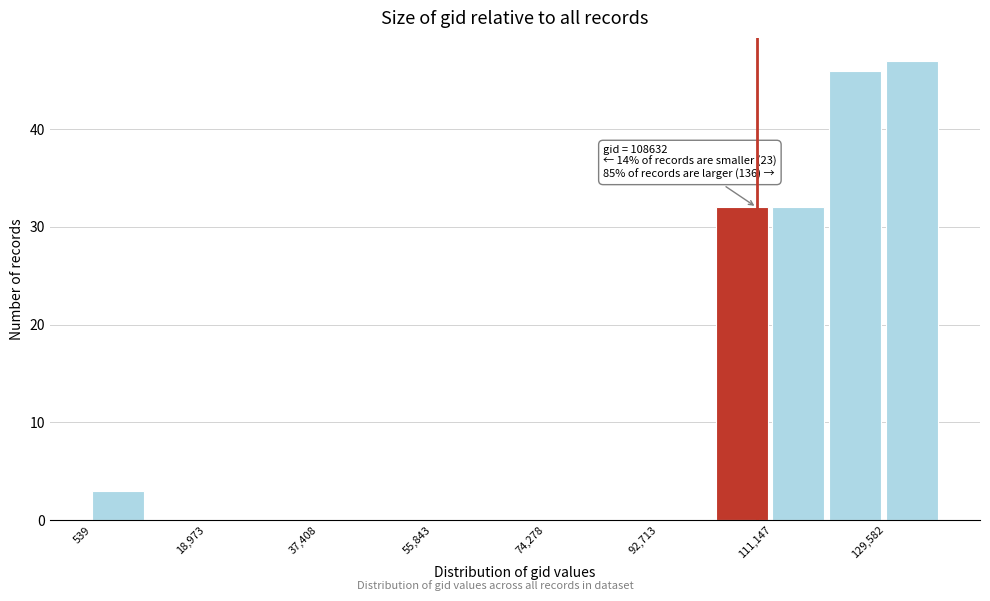

Over which range of the x-axis is the bar tallest?

130000 to 138000